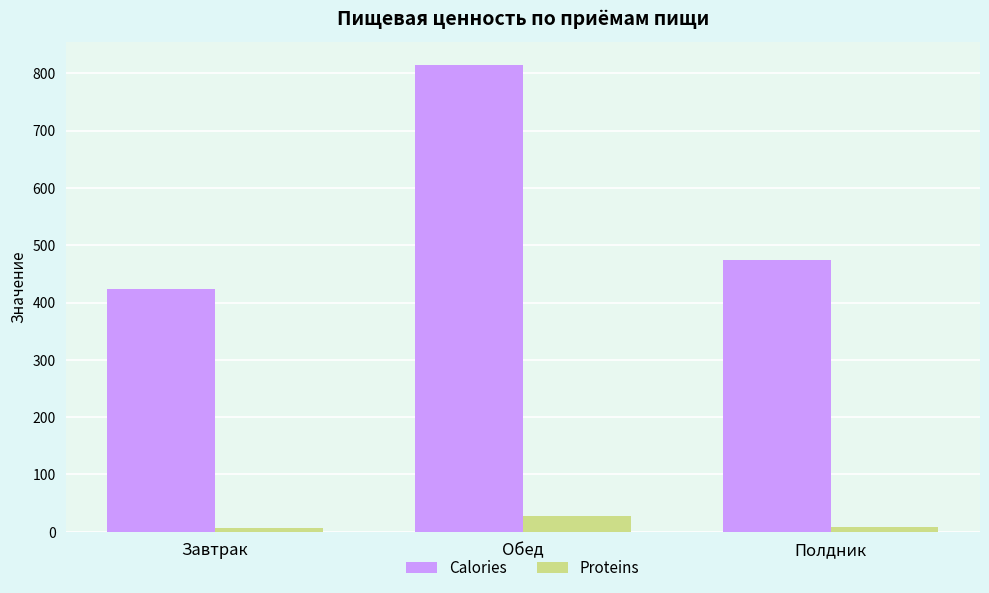

At which label is Calories closest to 619?

Полдник